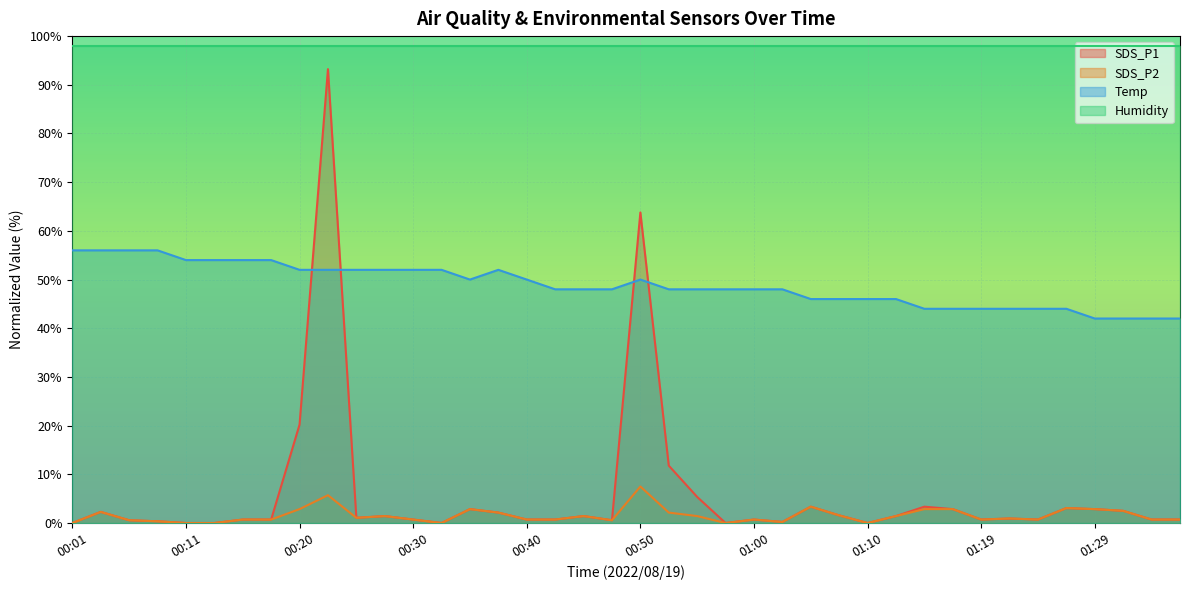

What is the difference between the second highest and minimum values in the SDS_P2 series?

5.7